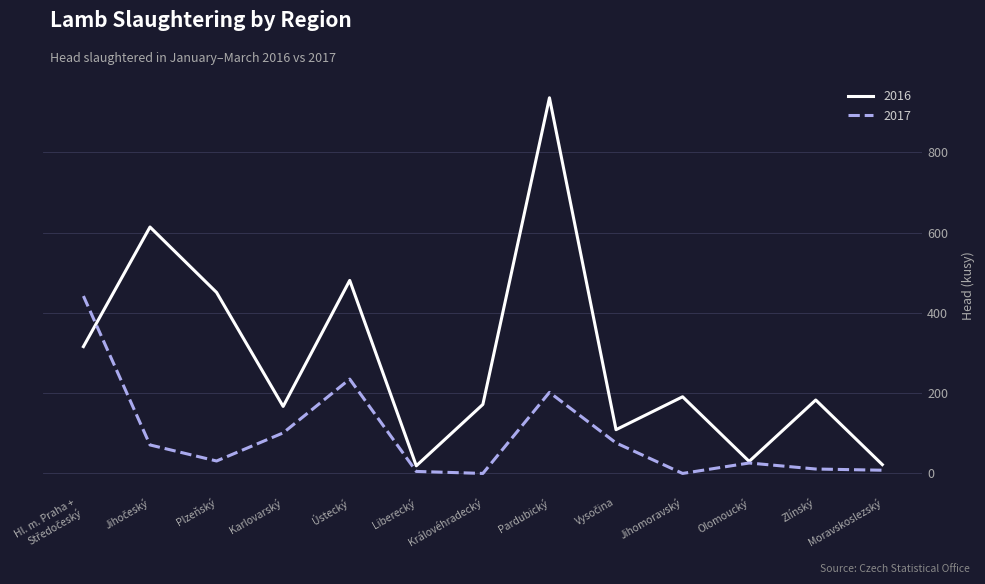

What is the greatest value displayed?

936